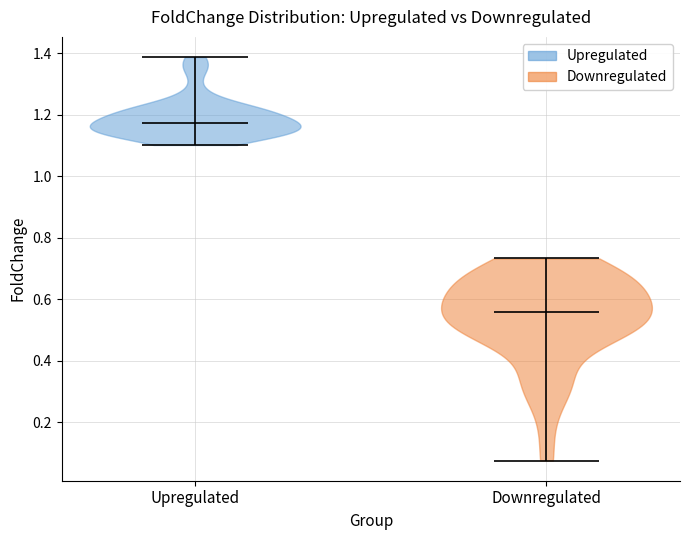

Reading left to right, read every violin against the y-axis: where its median line is, and the lowest and highest points it reaches. The values are not printed on the chart, so give them approximately, as read against the axis.

Upregulated: median line 1.18, lowest point 1.10, highest point 1.38
Downregulated: median line 0.56, lowest point 0.08, highest point 0.74